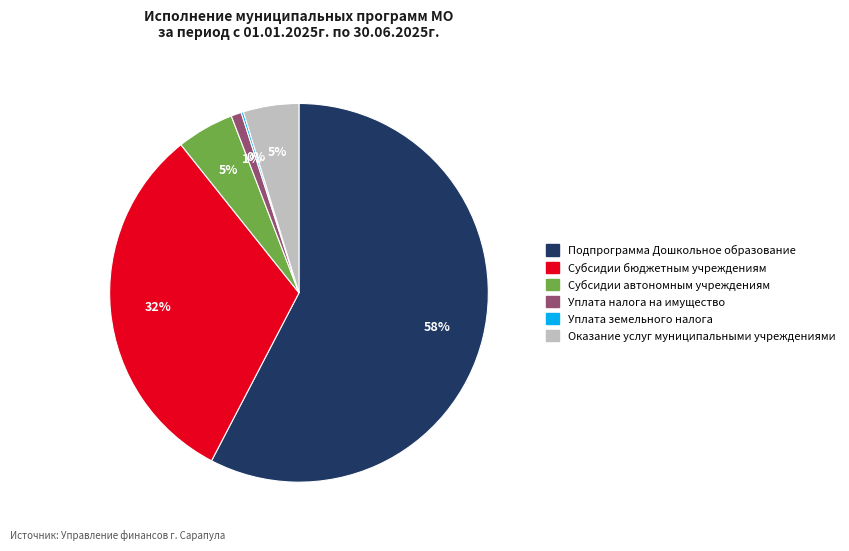

To the nearest percent, what is the difference between the largest and smallest slice percentages?

57%